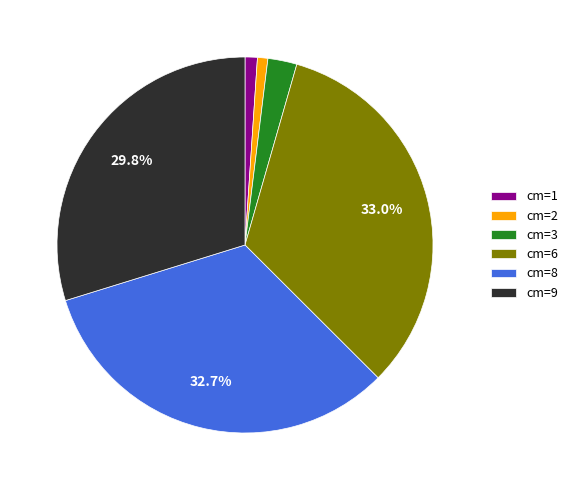

Count the number of slices in the pie.

6